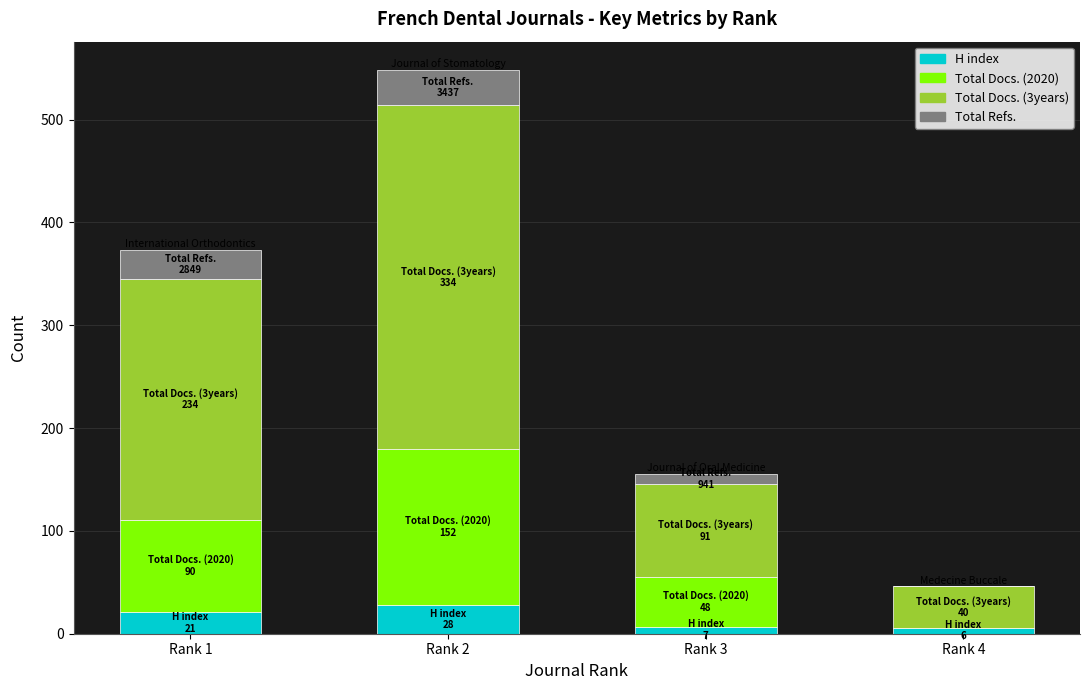

What is the sum of all H index values?

62.0